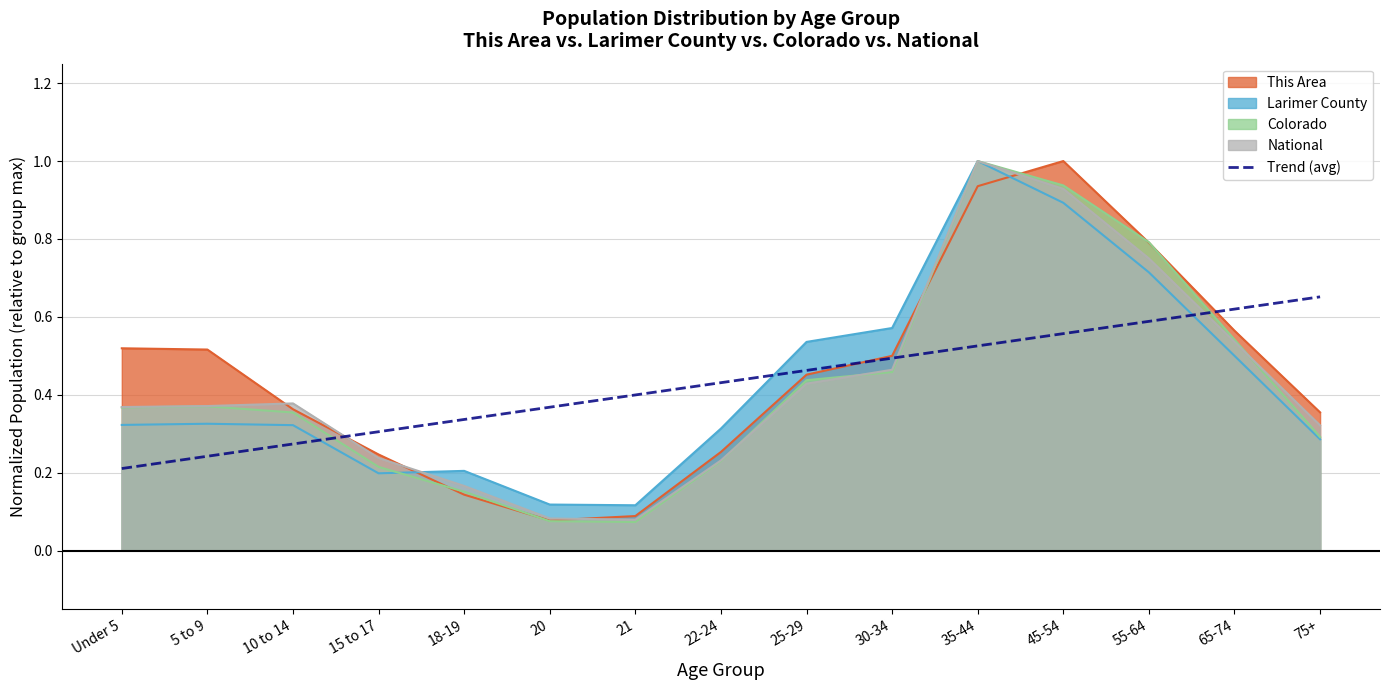

Is it true that Trend (avg) equals 0.2 at 75+?

False